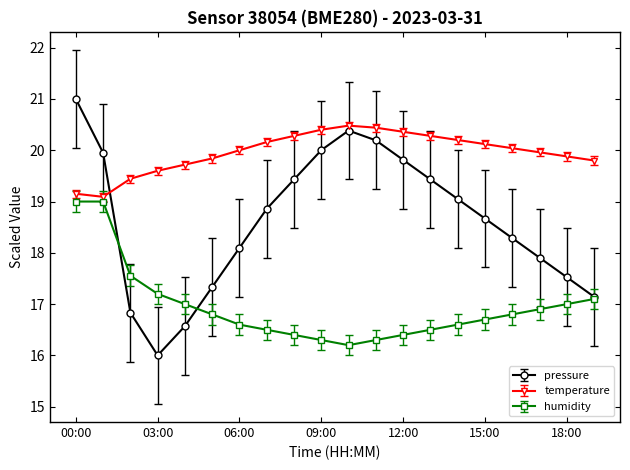

What are all the series names shown in the legend?

pressure, temperature, humidity